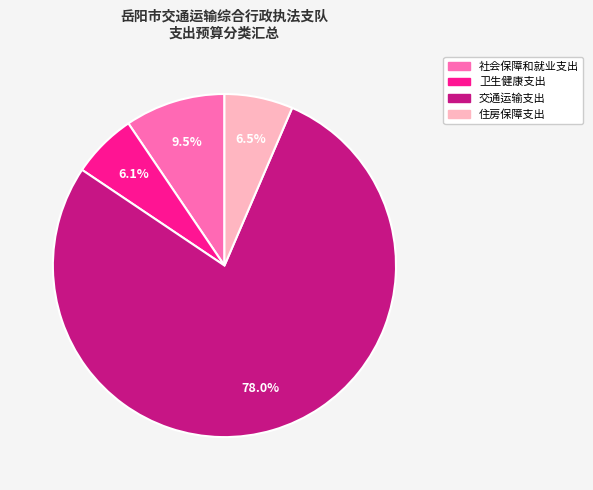

What is the total percentage of 住房保障支出 and 交通运输支出?

84.4%